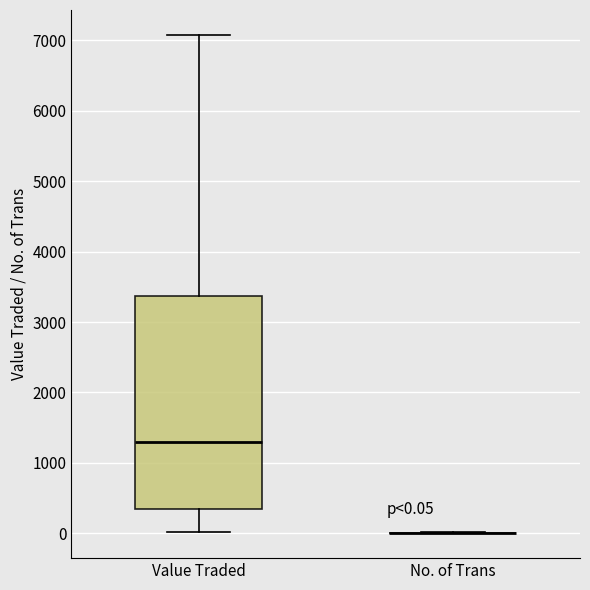

Comparing the boxes themselves (not the whiskers), which one is the tallest?

Value Traded